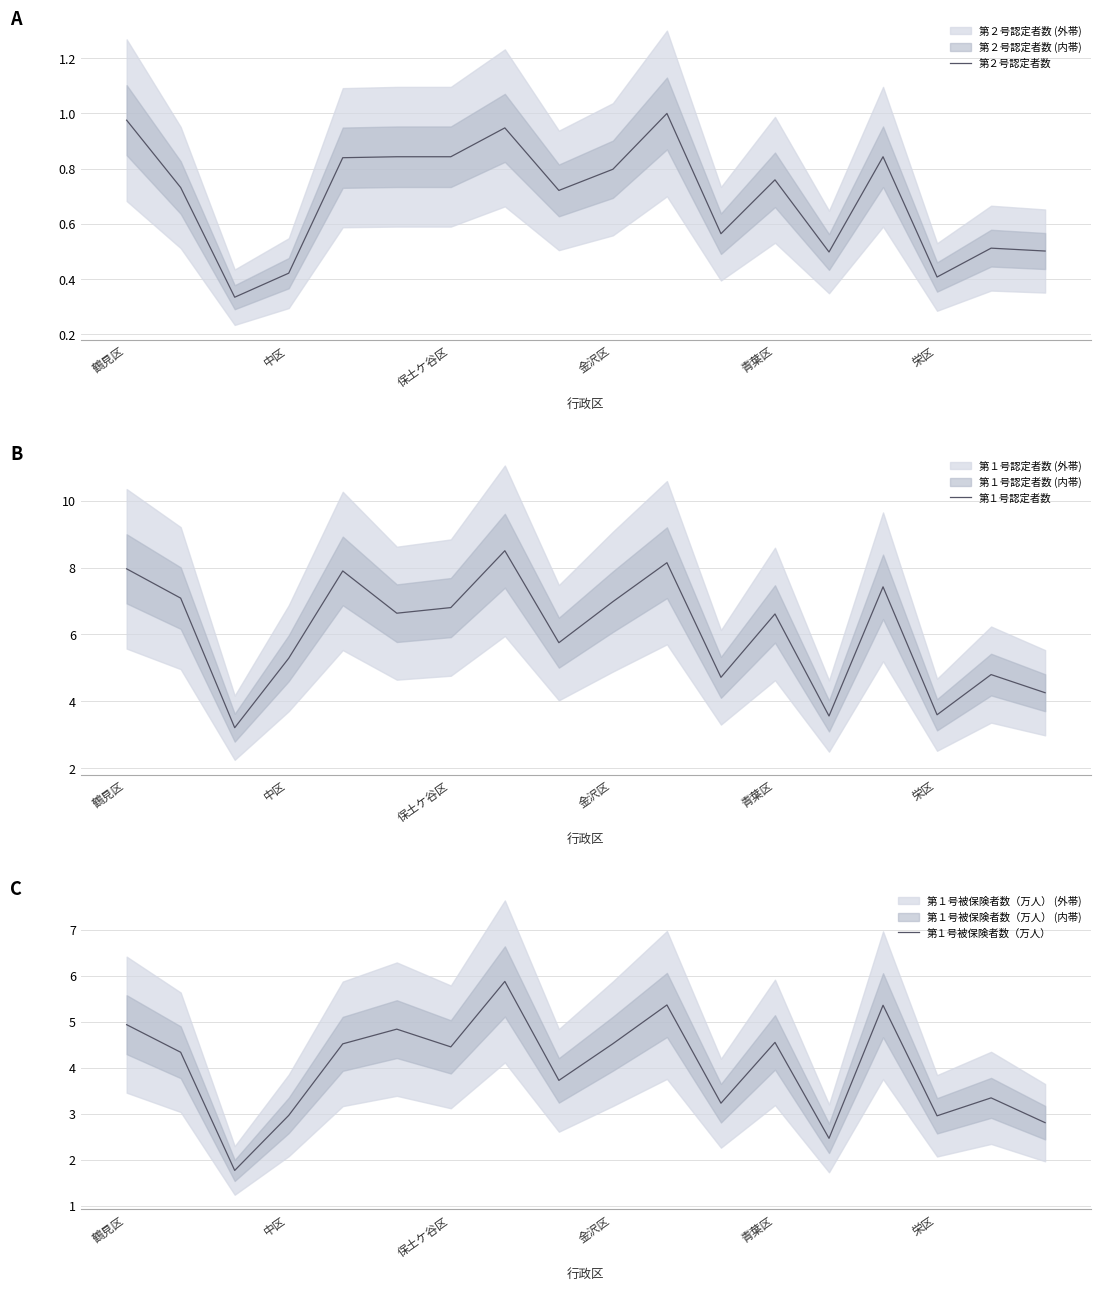

What is the lowest value of the 第１号認定者数 series?

3.2